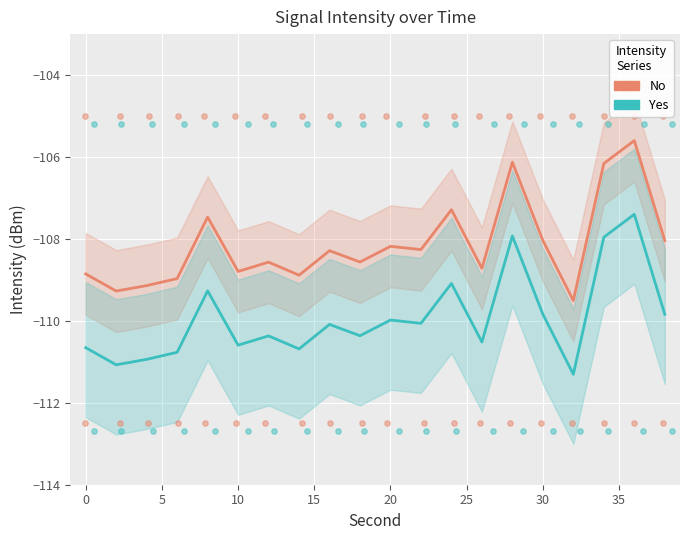

Which series reaches the maximum Y coordinate?

No